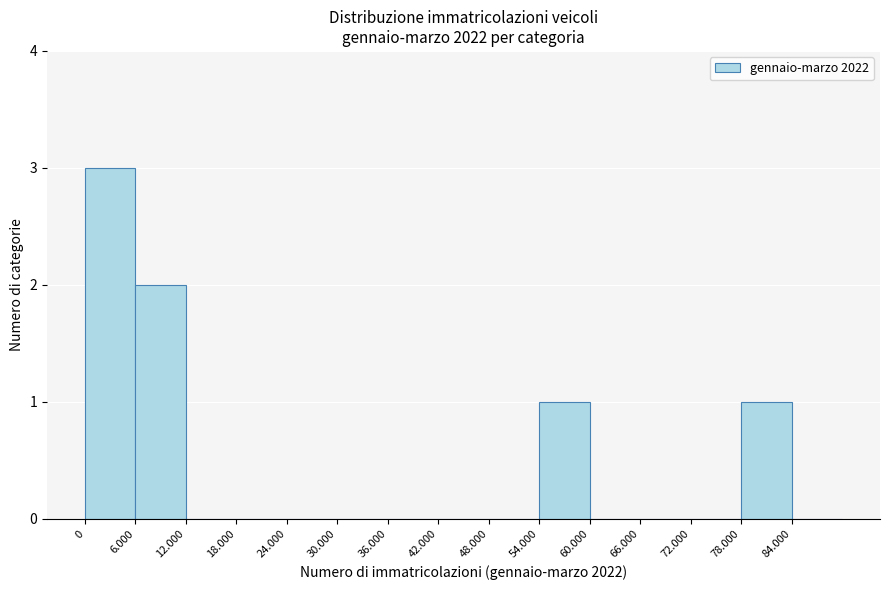

Reading left to right, transcribe all the data shown in this chart.

0=3	6.000=2	12.000=0	18.000=0	24.000=0	30.000=0	36.000=0	42.000=0	48.000=0	54.000=1	60.000=0	66.000=0	72.000=0	78.000=1	84.000=0